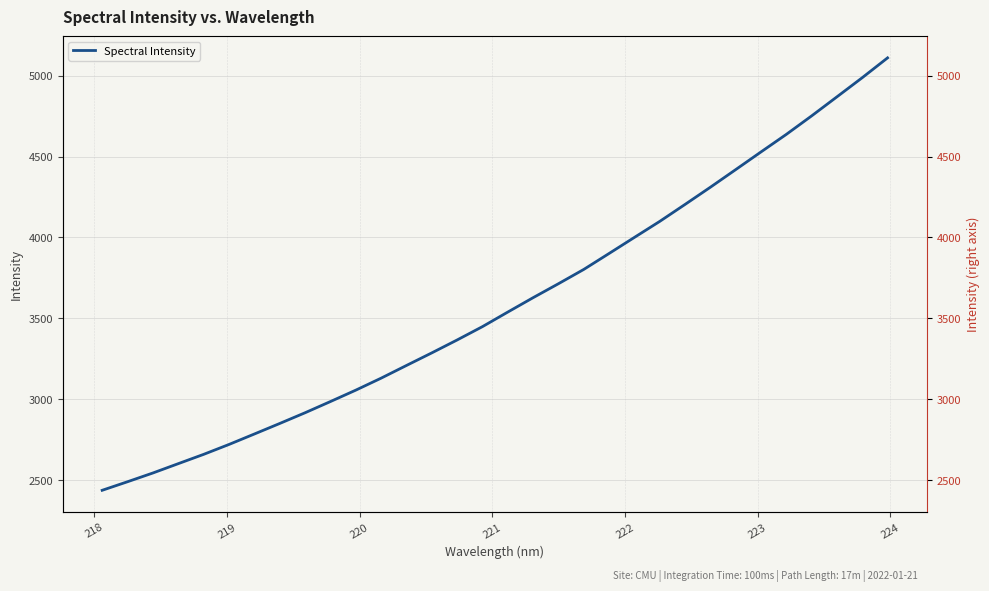

What is the difference between the second highest and second lowest values?

2498.0